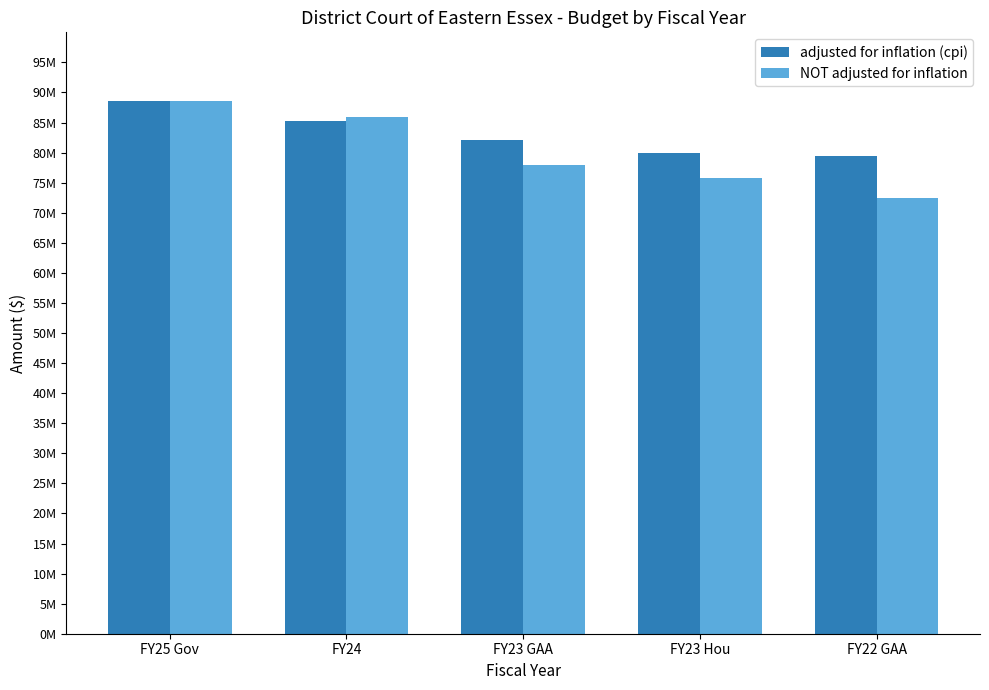

True or false: adjusted for inflation (cpi) has a value of 82108115 at FY23 GAA.

True